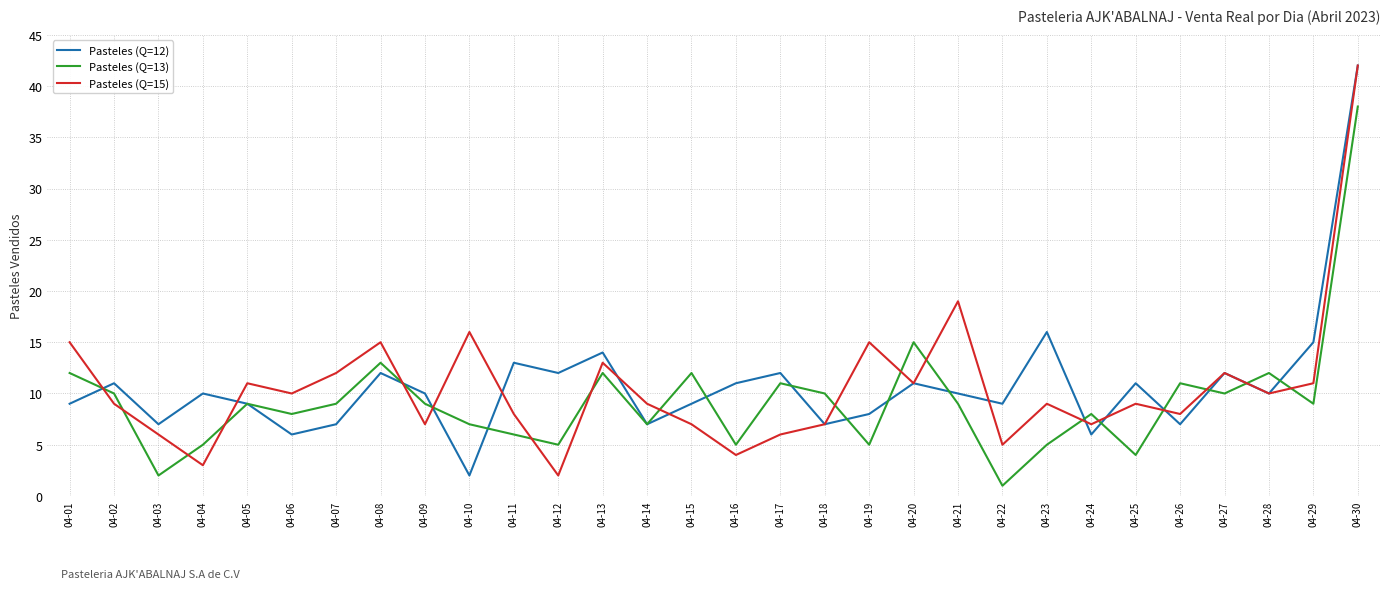

Where is the first local maximum for Pasteles (Q=13)?

04-05